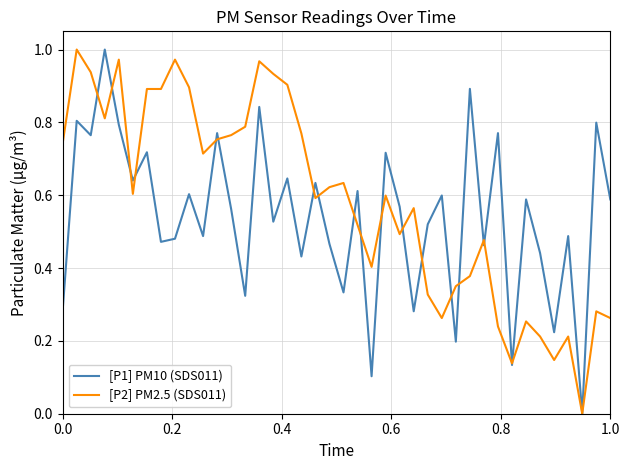

How many lines are shown in the chart?

2